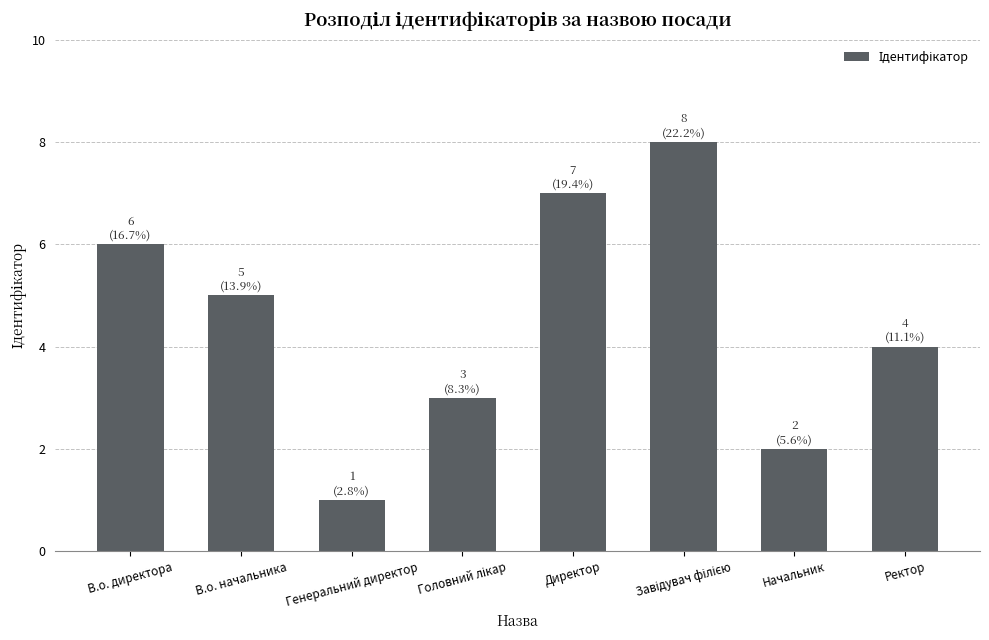

How many bars are there in total?

8